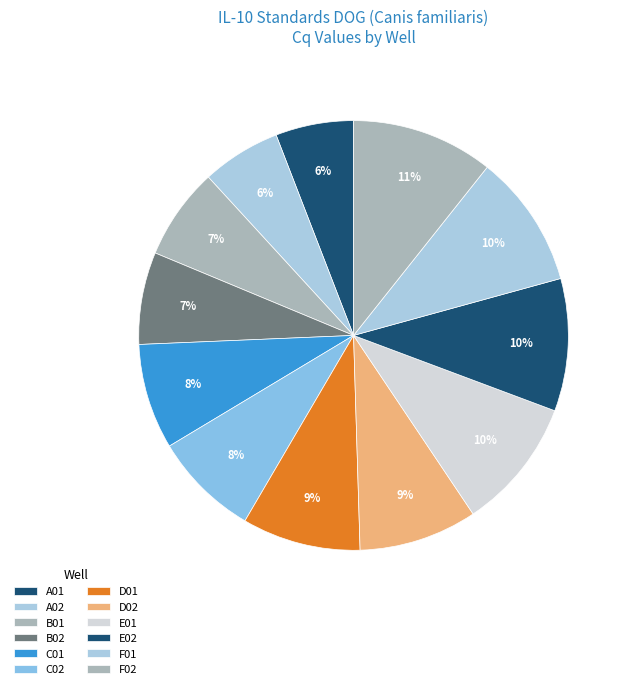

Is it true that C02 is 13% of the pie?

False